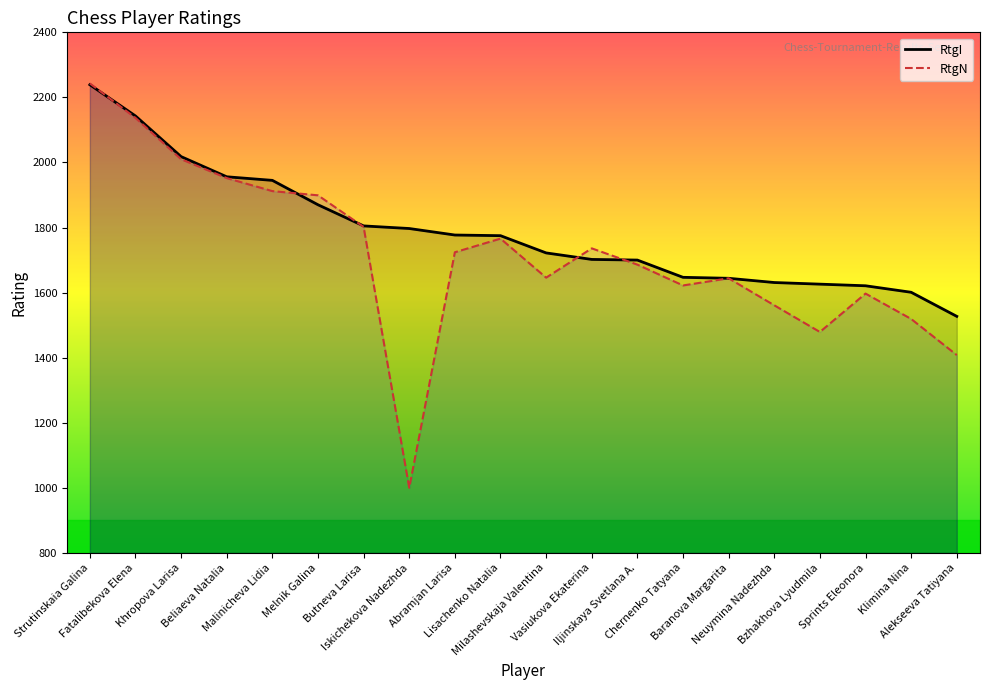

True or false: RtgI has more than 2 interior local peaks.

False